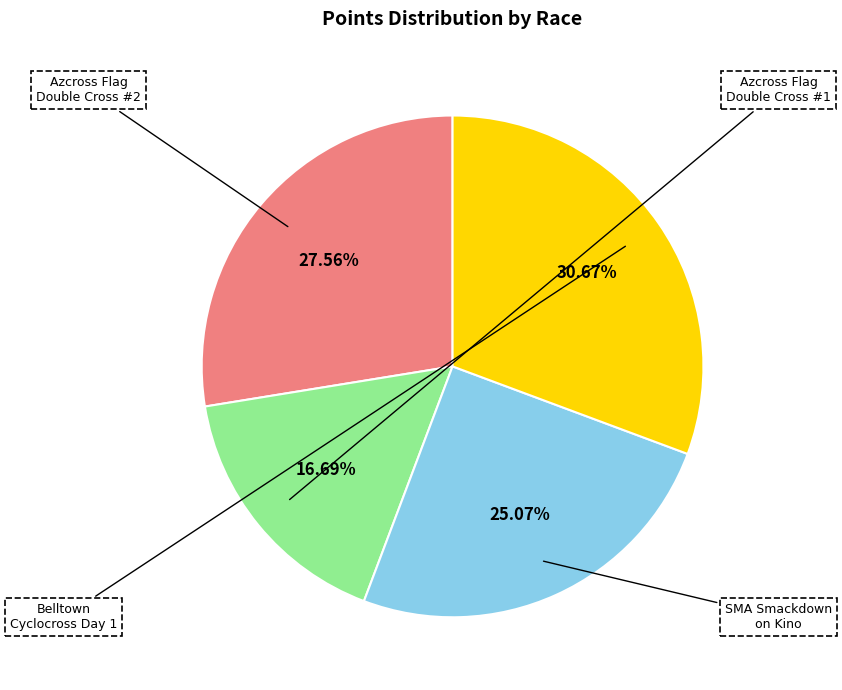

Rank the categories by value from highest to lowest.

Belltown Cyclocross Day 1, Azcross.com Flag Double Cross #2, The SMA Smackdown on Kino, Azcross.com Flag Double Cross #1